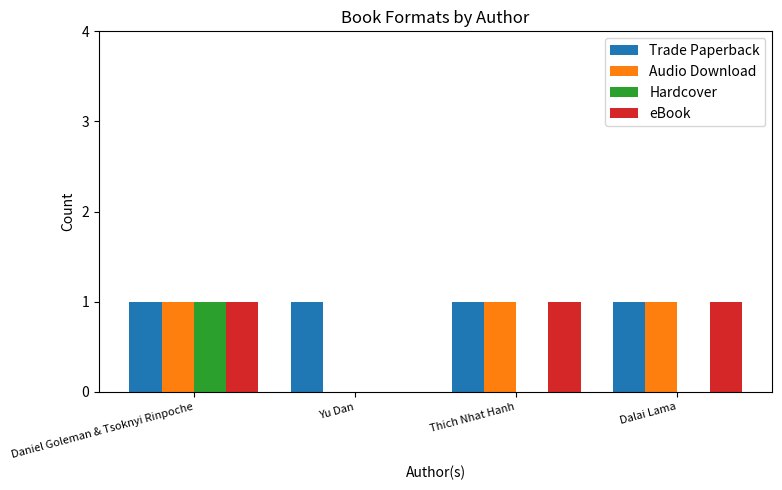

Which series changed the most between Daniel Goleman & Tsoknyi Rinpoche and Dalai Lama?

Hardcover